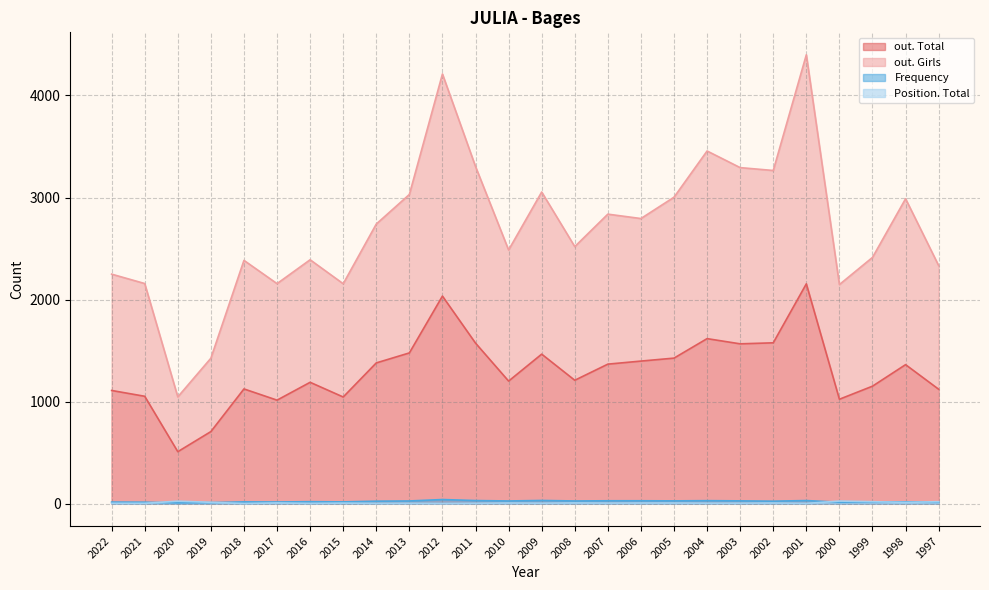

How many values in the Position. Total series are below 5?

12